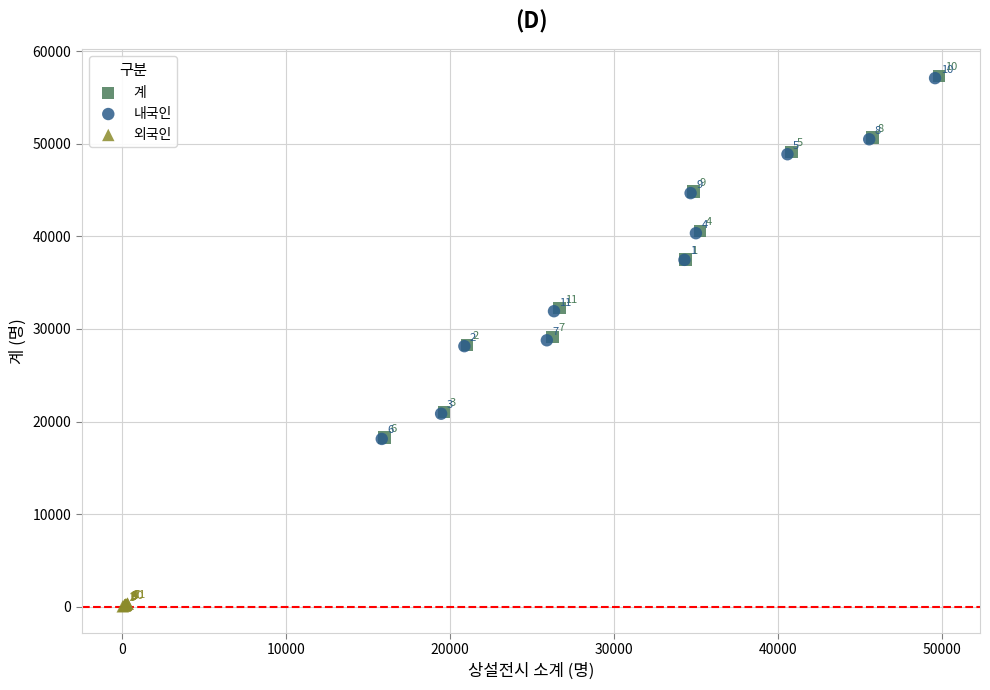

Which series contains the lowest Y value?

외국인